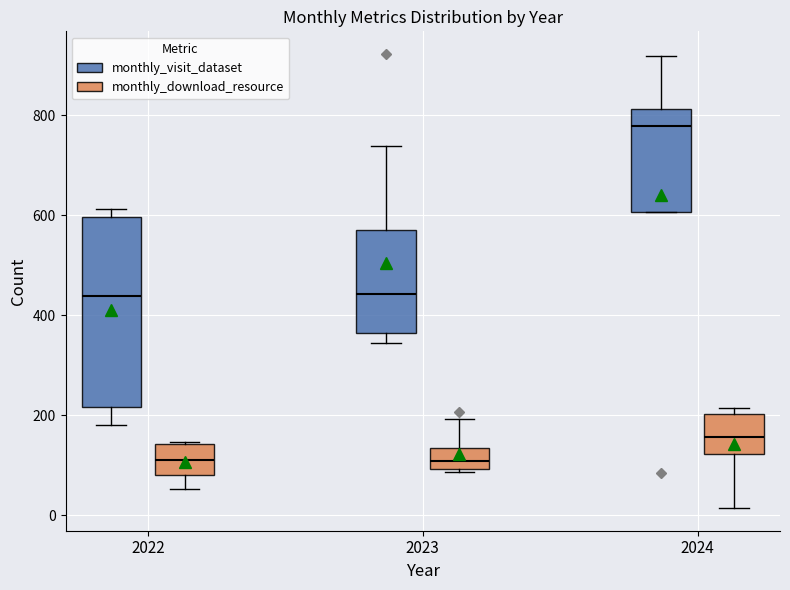

Reading left to right, read every box against the y-axis: the position of its median line, the range the box covers, and the ends of its whiskers. The values are not printed on the chart, so give them approximately, as read against the axis.

2022 (monthly_visit_dataset): median 440, box 220 to 600, whiskers 180 to 620
2022 (monthly_download_resource): median 100, box 80 to 140, whiskers 60 to 140
2023 (monthly_visit_dataset): median 440, box 360 to 560, whiskers 340 to 740
2023 (monthly_download_resource): median 100 (inside the box), box 100 to 140, whiskers 80 to 200
2024 (monthly_visit_dataset): median 780, box 600 to 820, whiskers 600 to 920
2024 (monthly_download_resource): median 160, box 120 to 200, whiskers 20 to 220